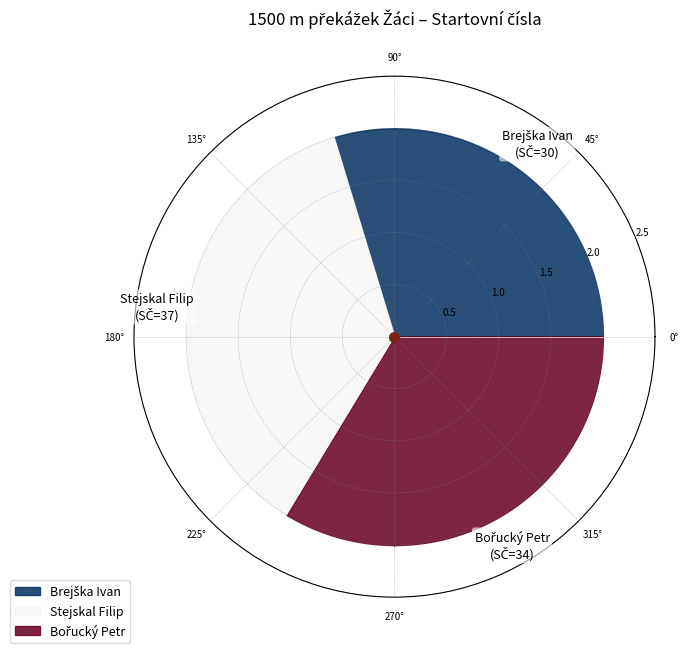

To the nearest percent, what percentage of the pie is Bořucký Petr?

34%